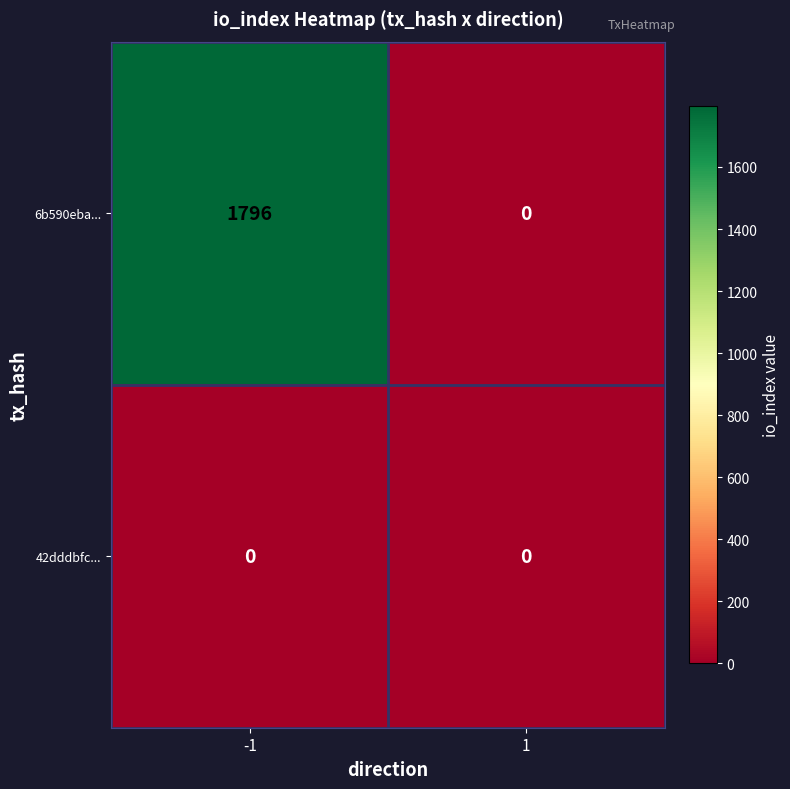

Is it true that 6b590eba... equals 559 at 1?

False